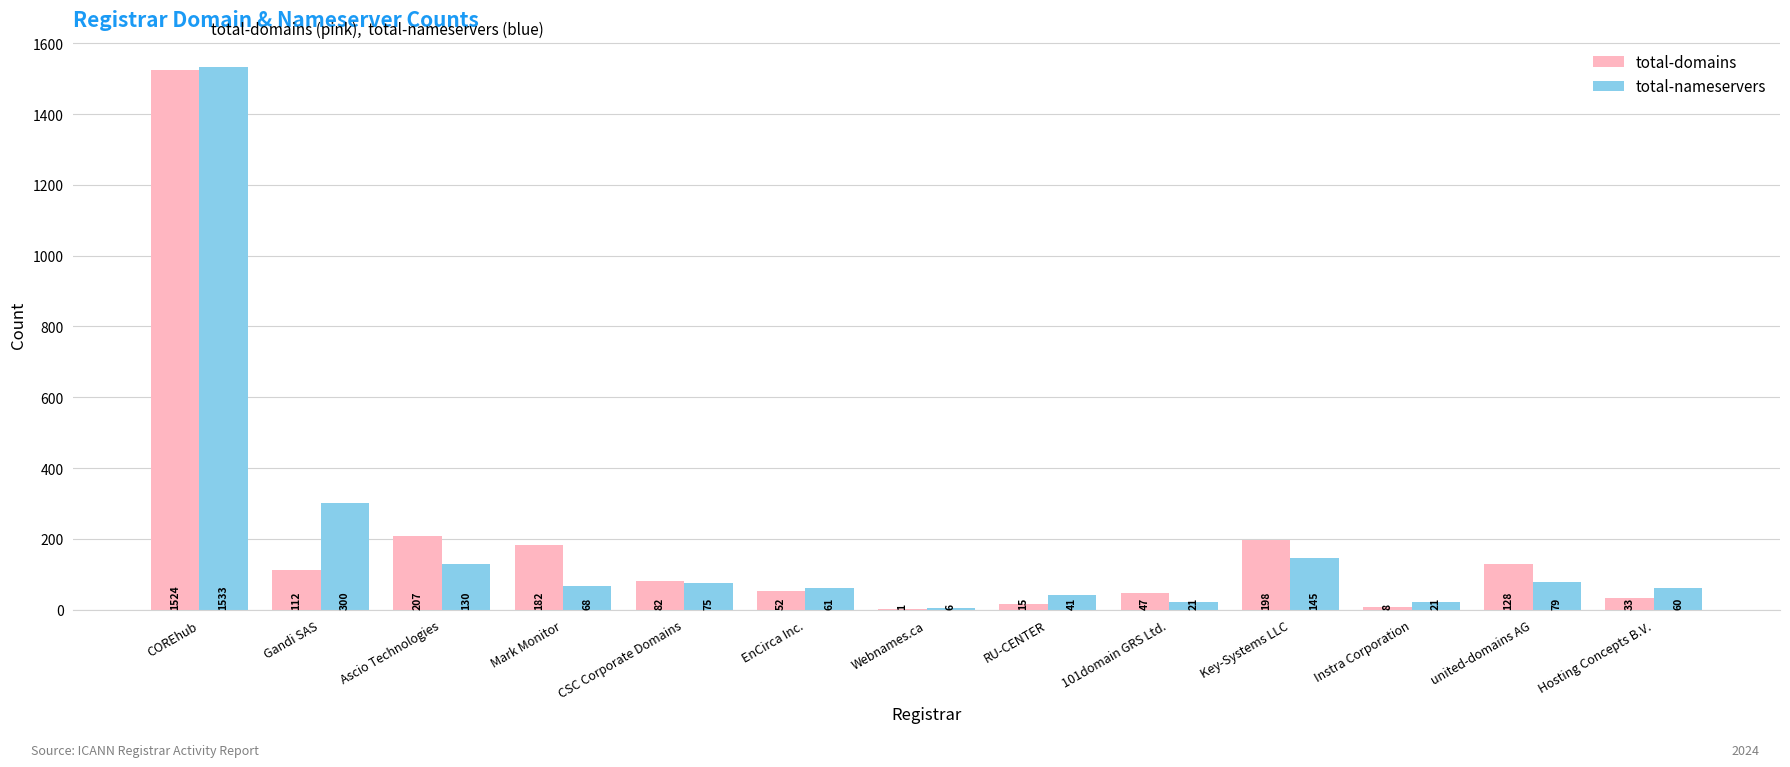

At which label is total-nameservers closest to 769?

Gandi SAS